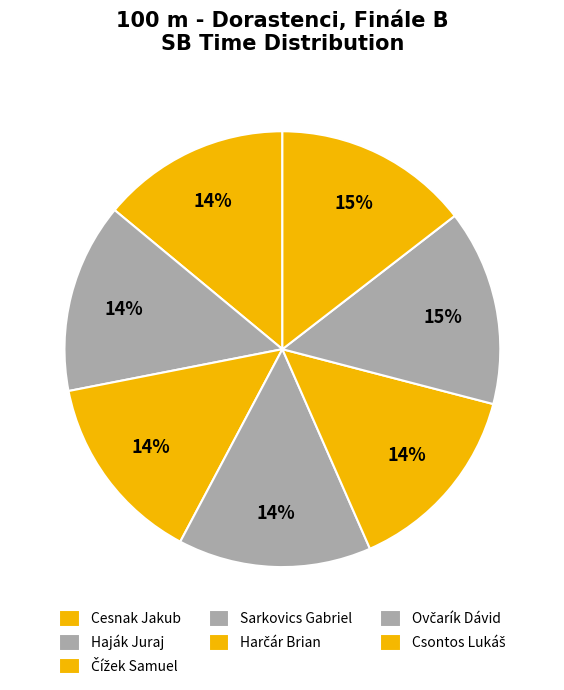

What is the ratio of the value at Harčár Brian to the value at Ovčarík Dávid?

1.0